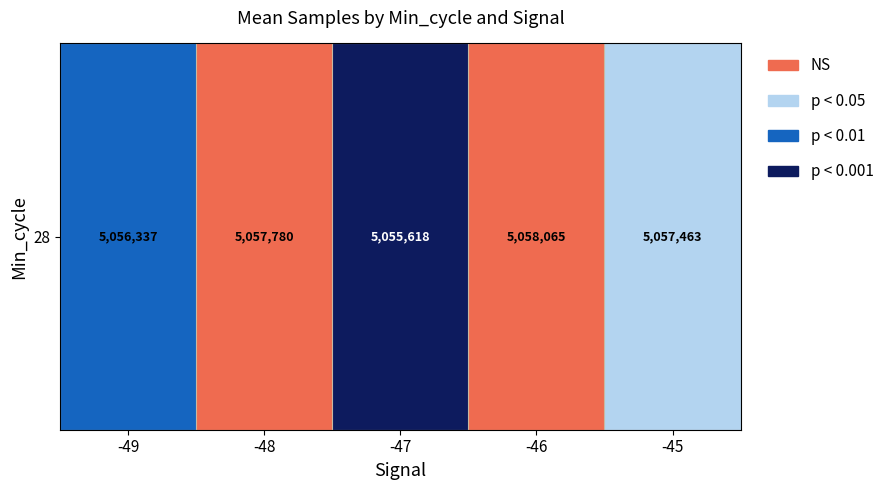

Where is the data nearest to the value 5056841?

-49